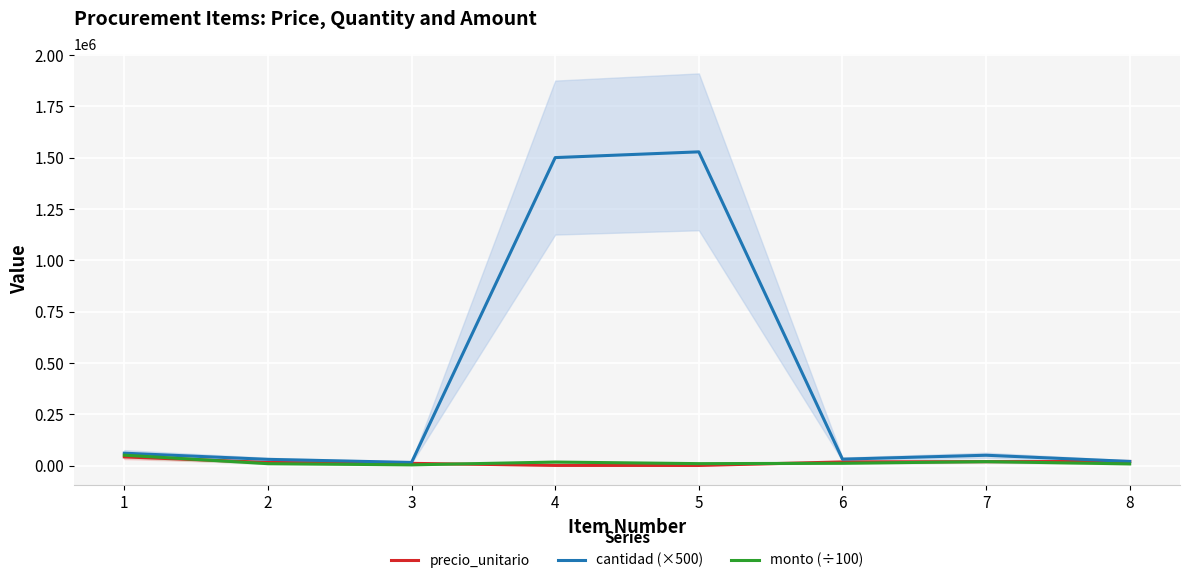

The value of precio_unitario at 4 is 767.2. True or false?

False